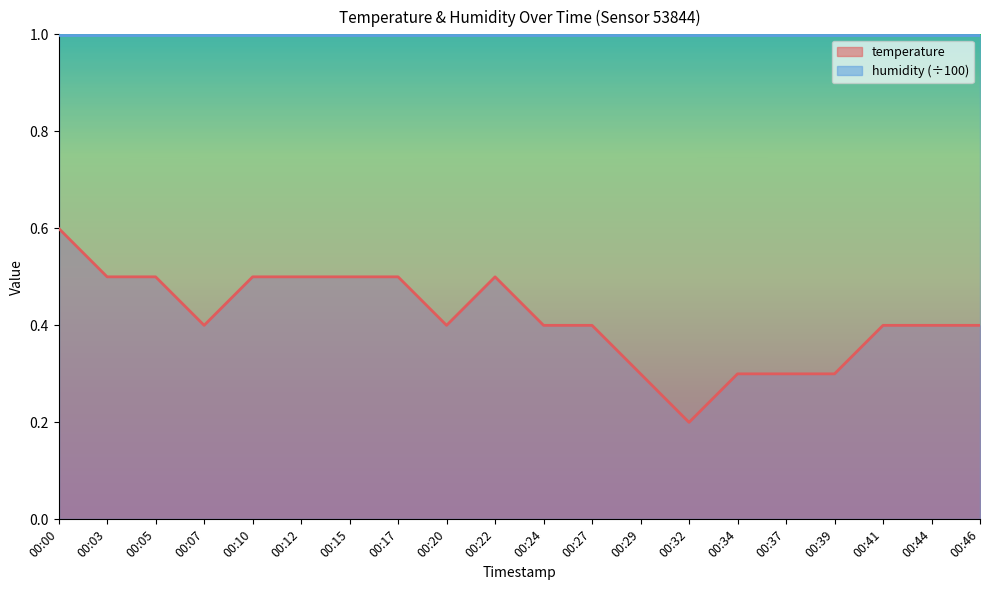

True or false: the data has more than 1 interior local peaks.

False